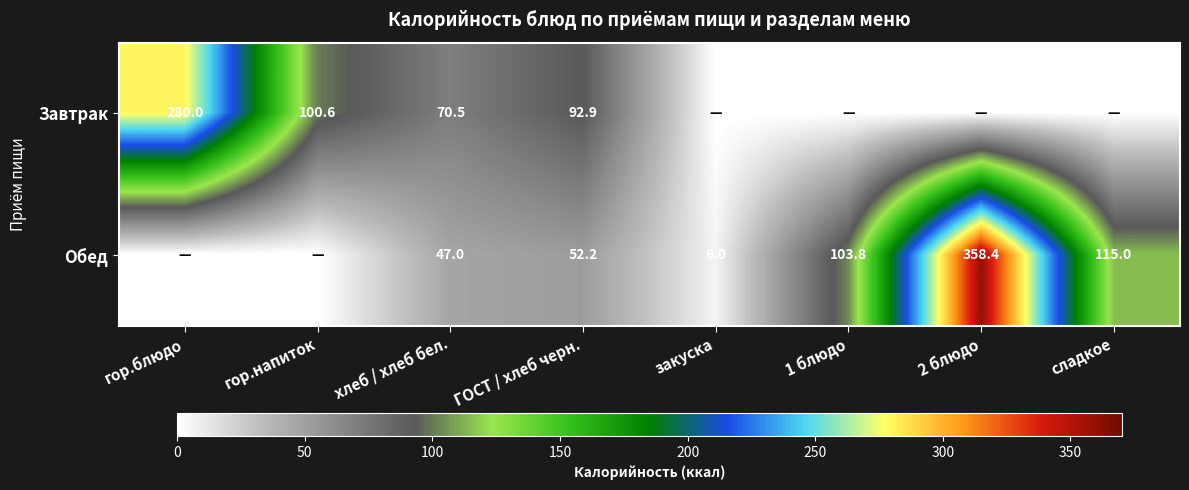

At хлеб / хлеб бел., list the series in order from largest to smallest.

Завтрак, Обед